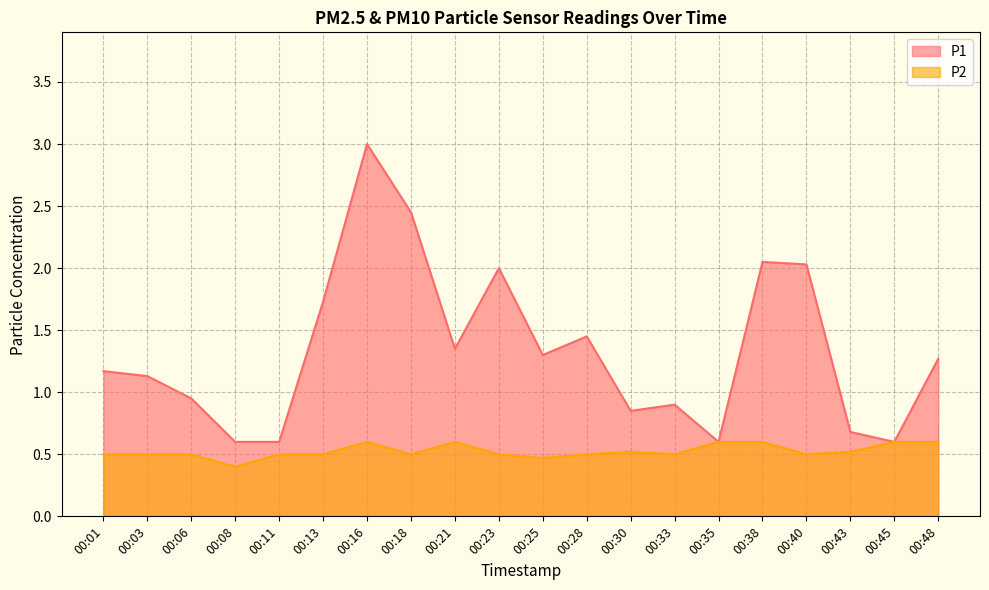

What is the maximum value shown in the chart?

3.0